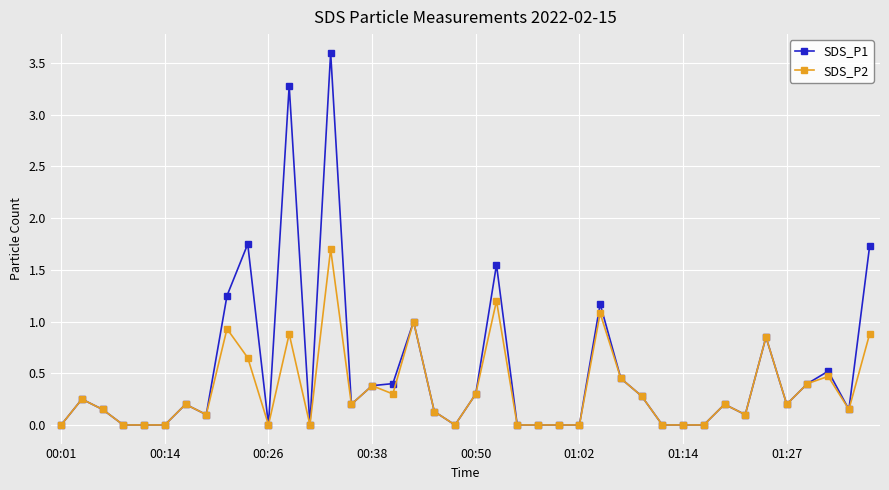

Rank the series by their maximum value, from highest to lowest.

SDS_P1, SDS_P2